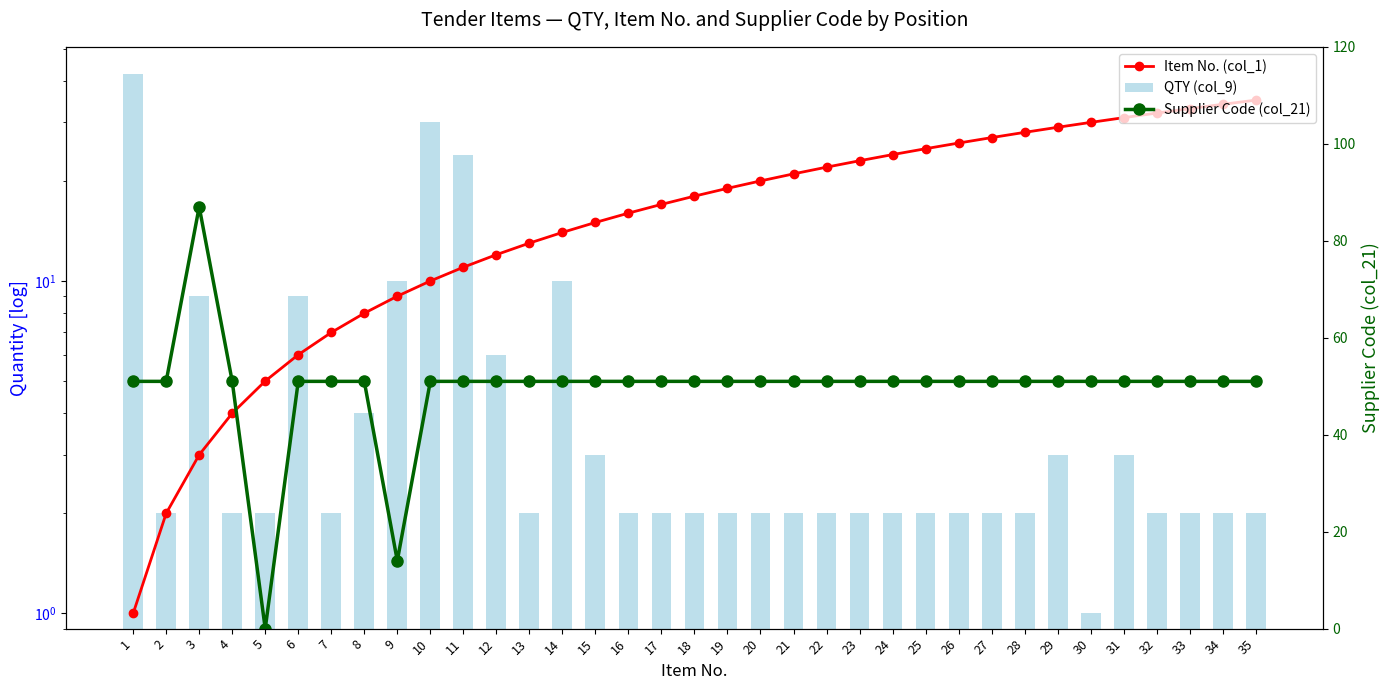

Which series has the largest range (max minus min)?

Supplier Code (col_21)